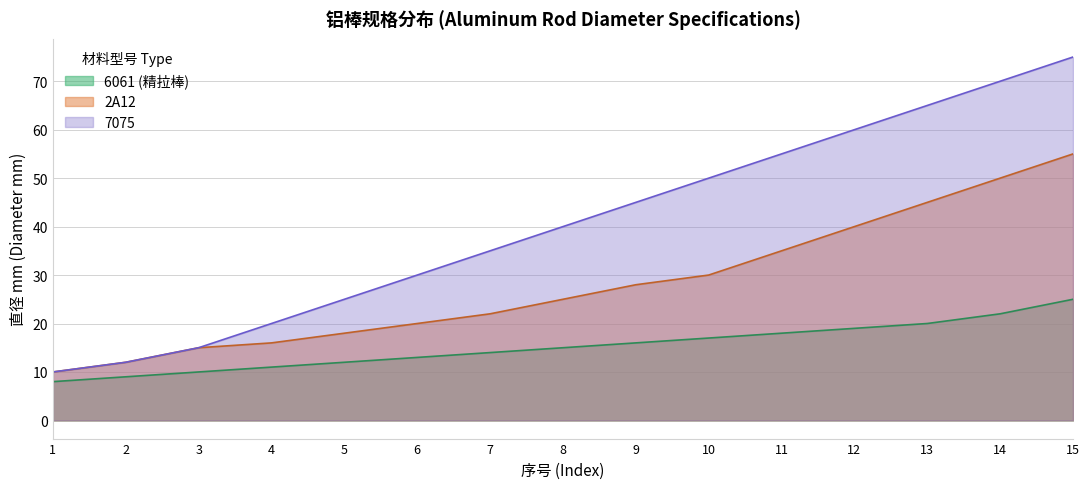

What is the minimum value for 7075?

10